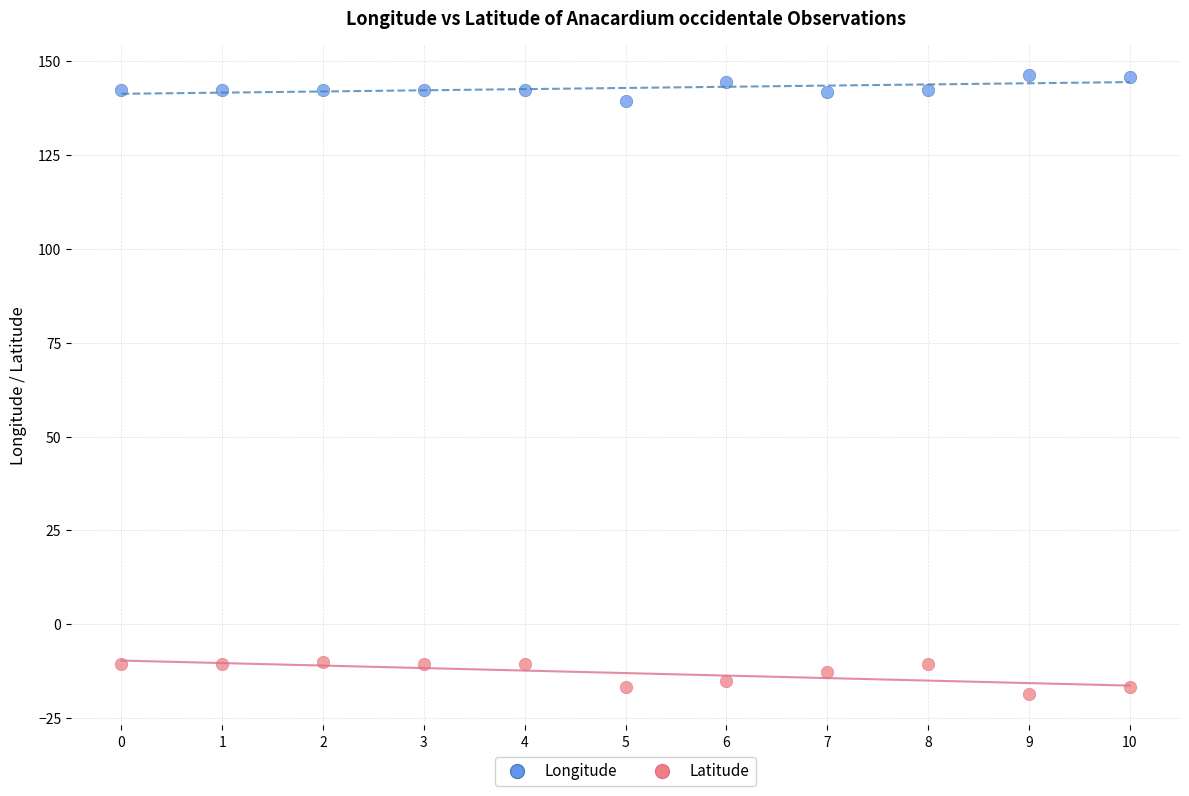

Which series contains the highest Y value?

Longitude